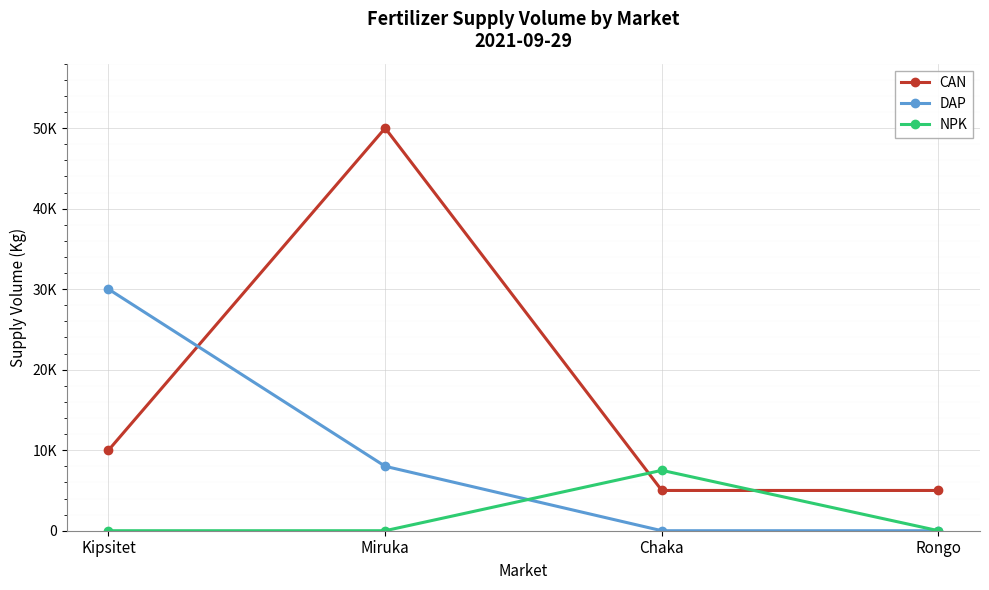

Reading left to right, extract all data points from this chart.

CAN: 10000	50000	5000	5000
DAP: 30000	8000	0	0
NPK: 0	0	7500	0